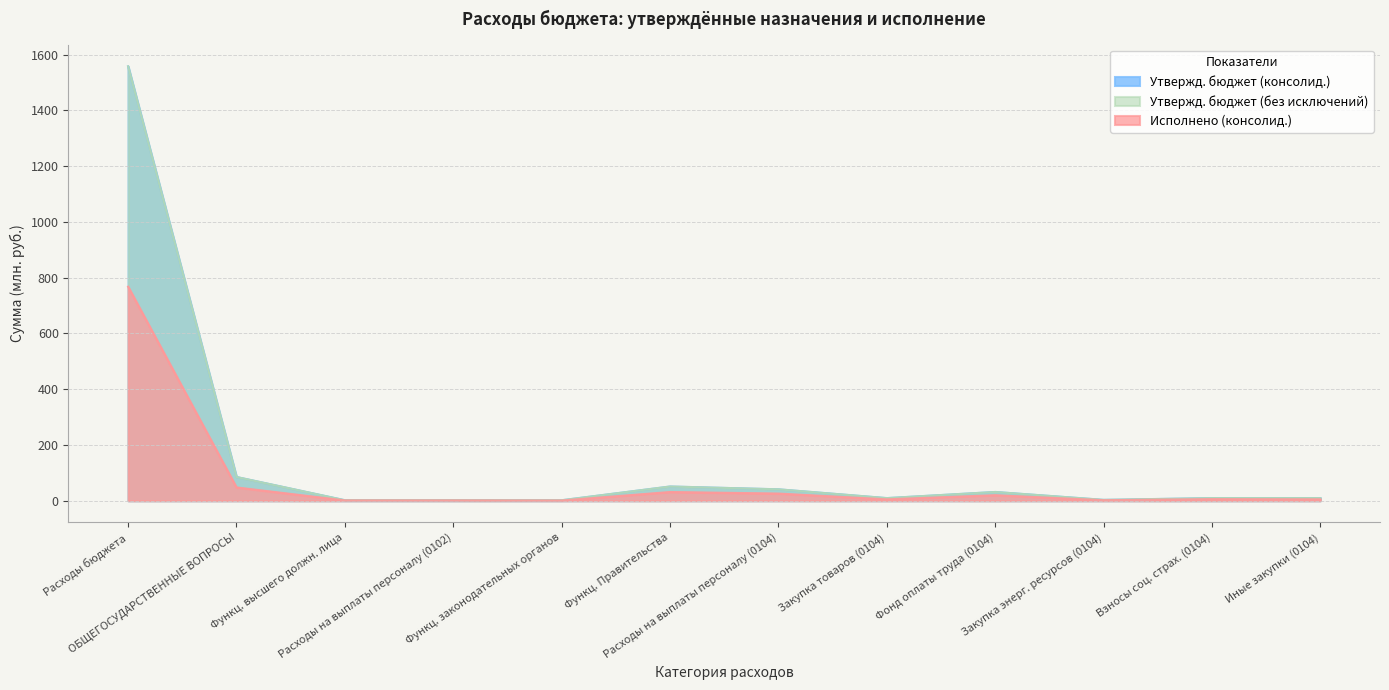

What is the difference between the maximum and second lowest values in the Утвержд. бюджет (консолид.) series?

1555.9